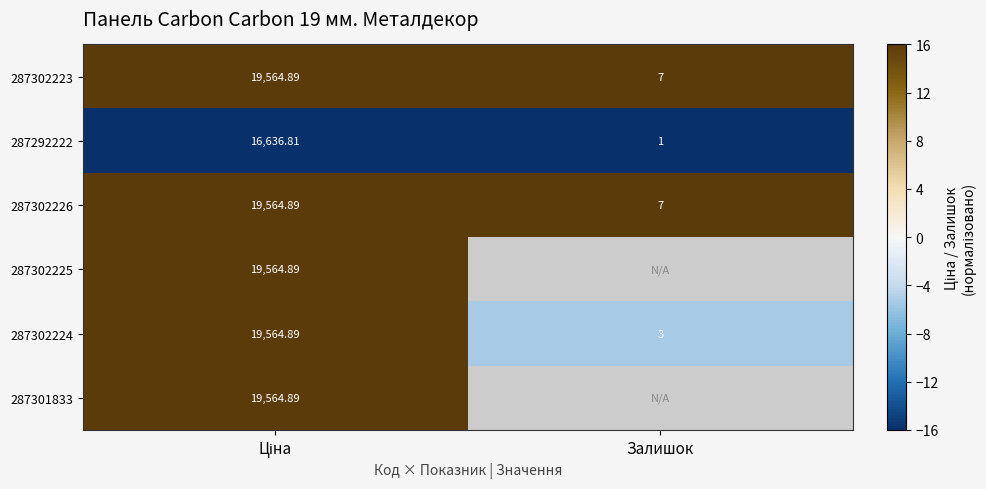

At which label is 287302224 closest to 9783?

Залишок